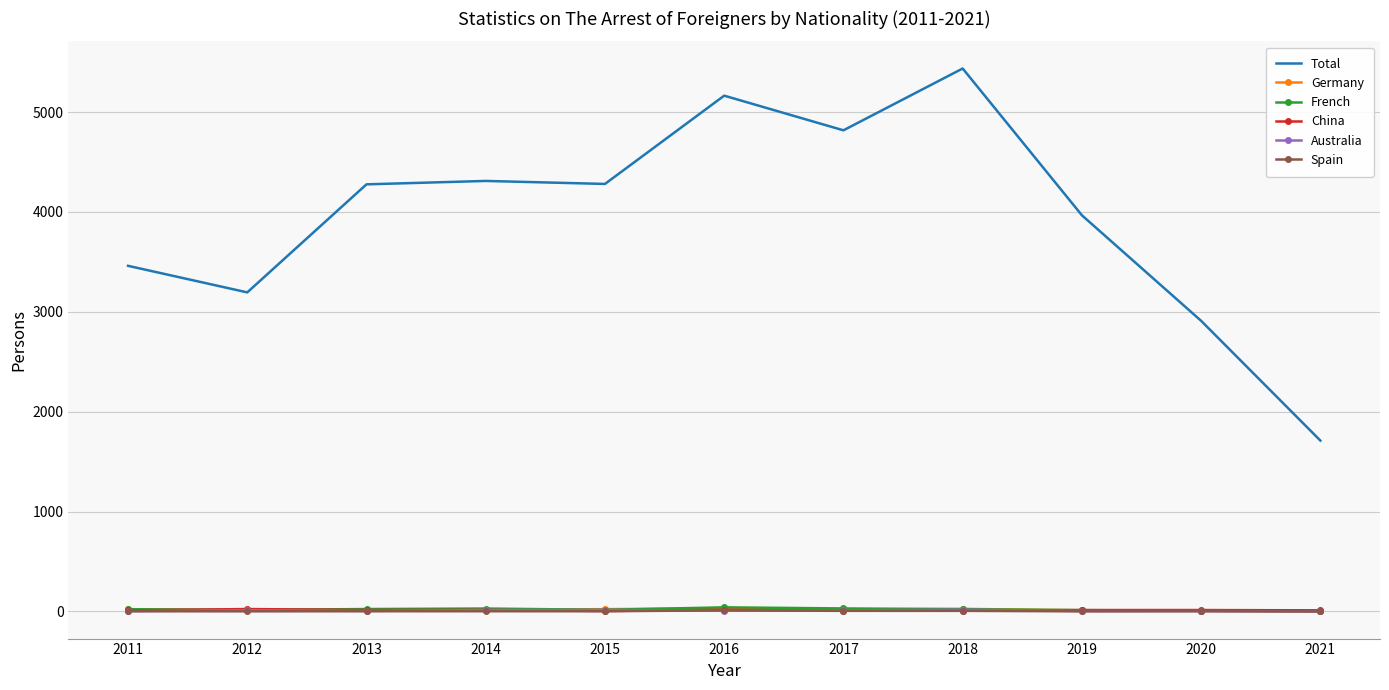

Between 2013 and 2021, which series saw the biggest shift?

Total